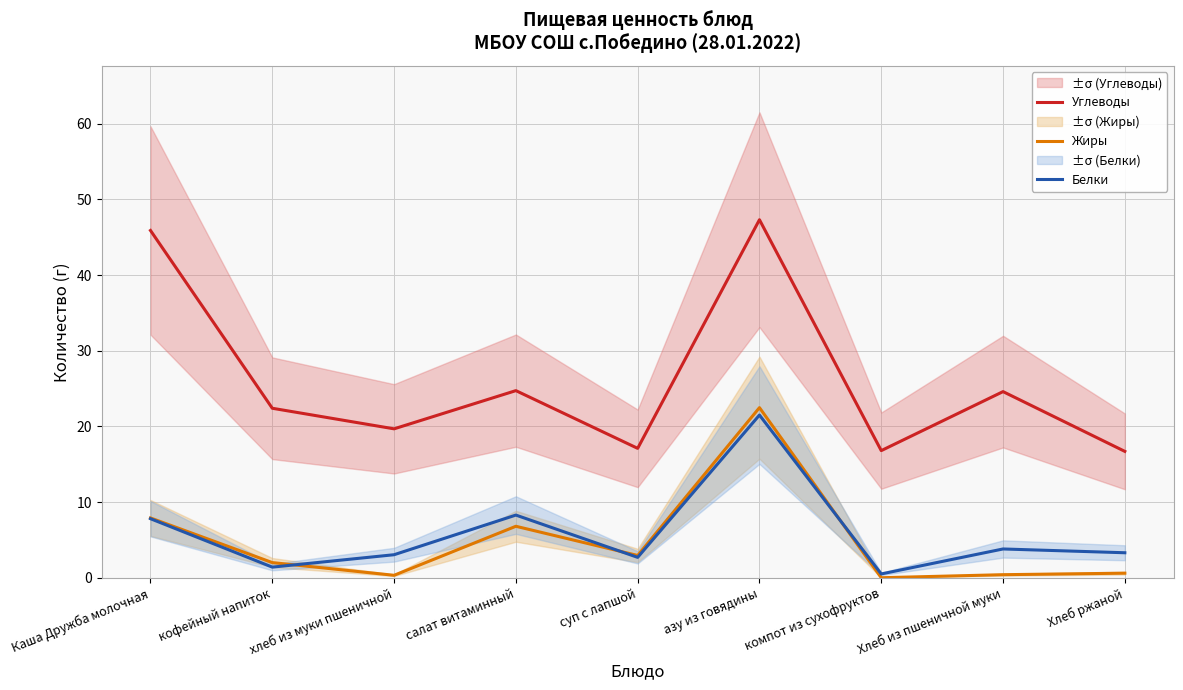

Reading left to right, extract all data points from this chart.

Углеводы: Каша Дружба молочная=45.9	кофейный напиток=22.4	хлеб из муки пшеничной=19.7	салат витаминный=24.7	суп с лапшой=17.1	азу из говядины=47.3	компот из сухофруктов=16.8	Хлеб из пшеничной муки=24.6	Хлеб ржаной=16.7
Жиры: Каша Дружба молочная=7.9	кофейный напиток=2.0	хлеб из муки пшеничной=0.3	салат витаминный=6.8	суп с лапшой=2.9	азу из говядины=22.5	компот из сухофруктов=0.0	Хлеб из пшеничной муки=0.4	Хлеб ржаной=0.6
Белки: Каша Дружба молочная=7.8	кофейный напиток=1.4	хлеб из муки пшеничной=3.0	салат витаминный=8.3	суп с лапшой=2.7	азу из говядины=21.5	компот из сухофруктов=0.5	Хлеб из пшеничной муки=3.8	Хлеб ржаной=3.3